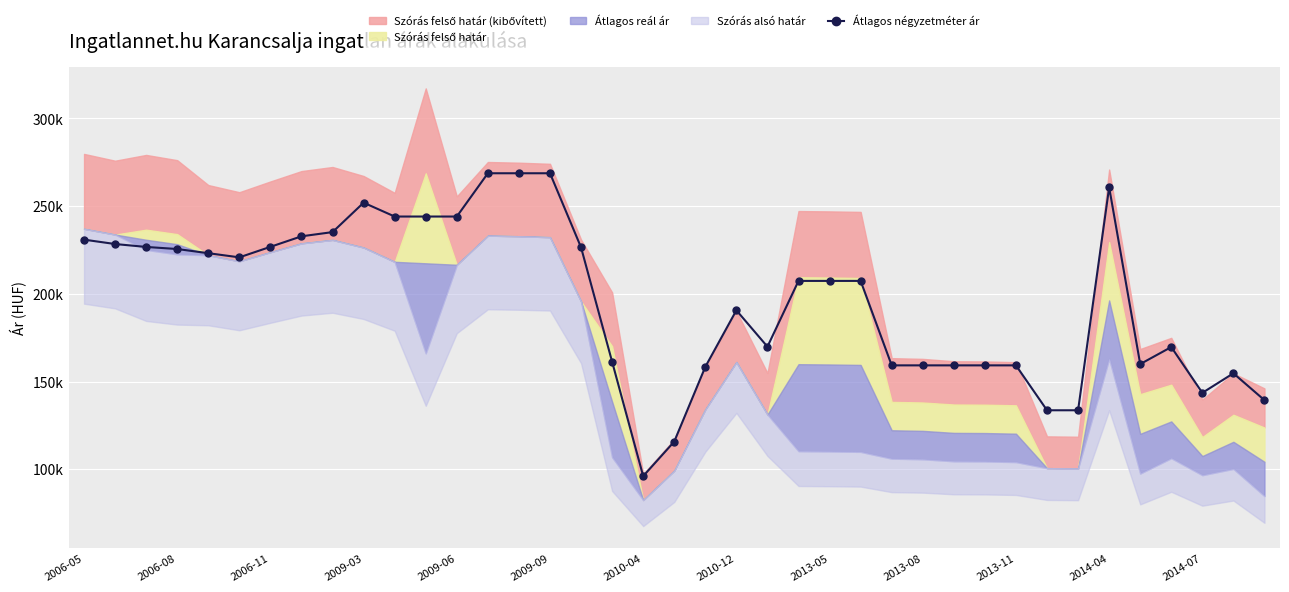

What is the difference between the maximum and minimum values?

172662.4